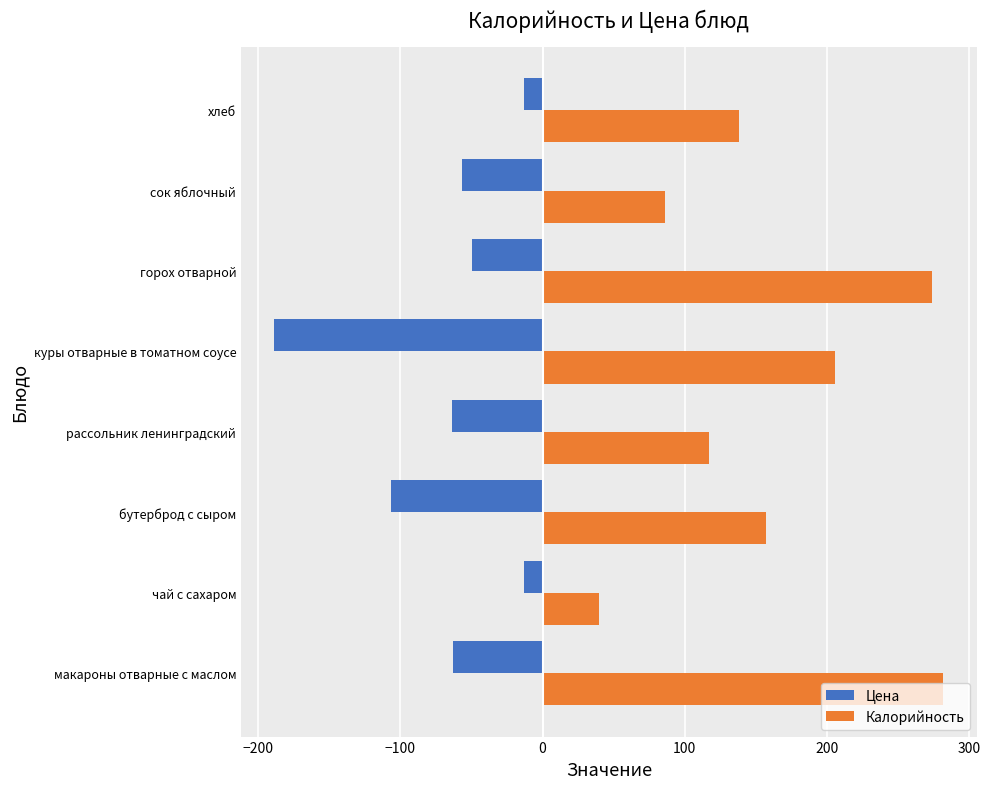

What is the total value across all series at макароны отварные с маслом?

218.7